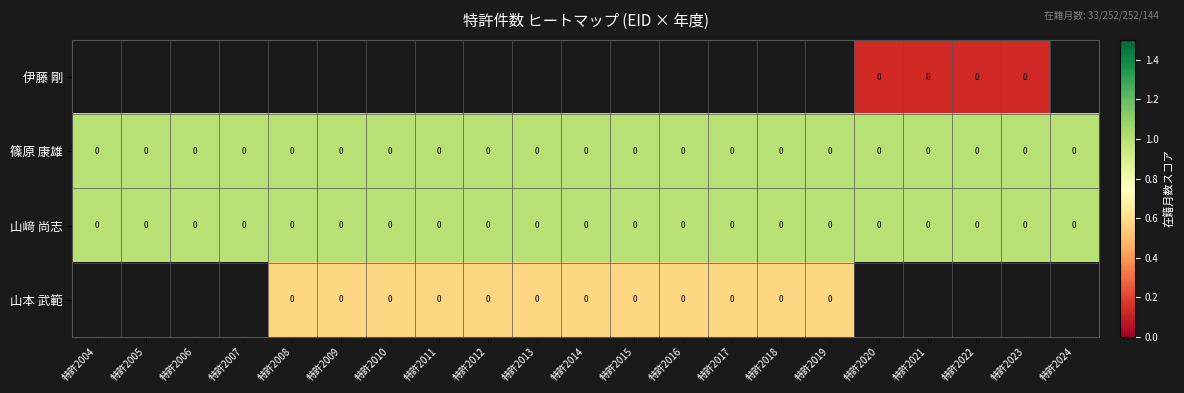

How many distinct data groups are displayed?

4